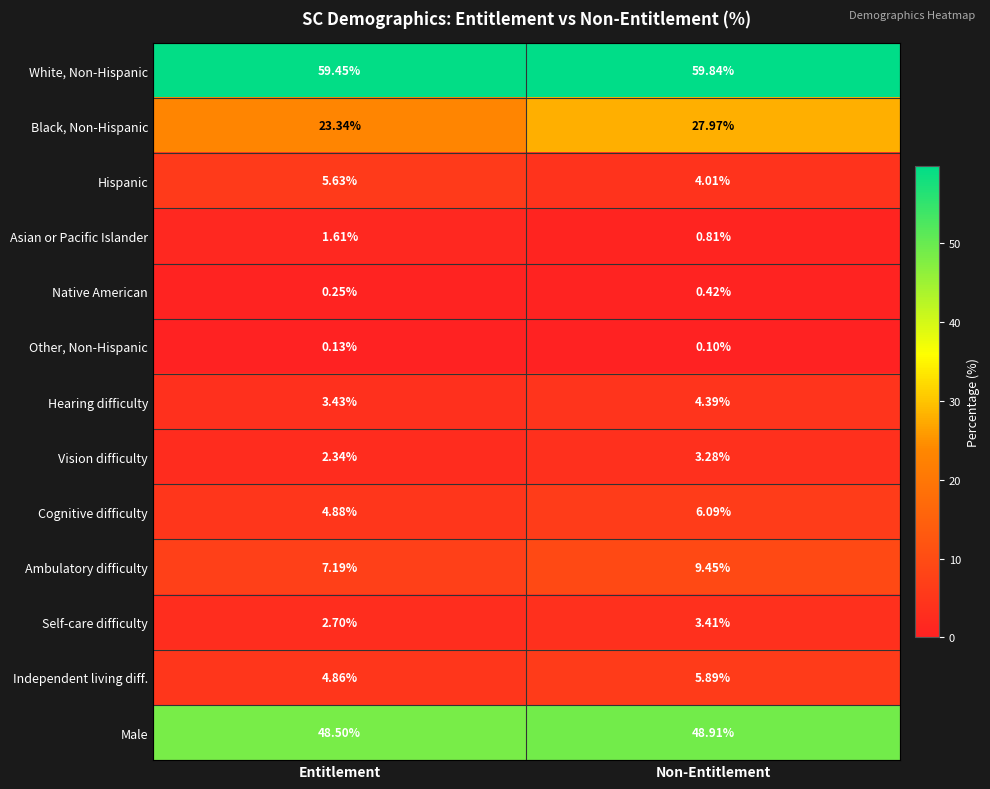

At which label is Vision difficulty closest to 2?

Entitlement